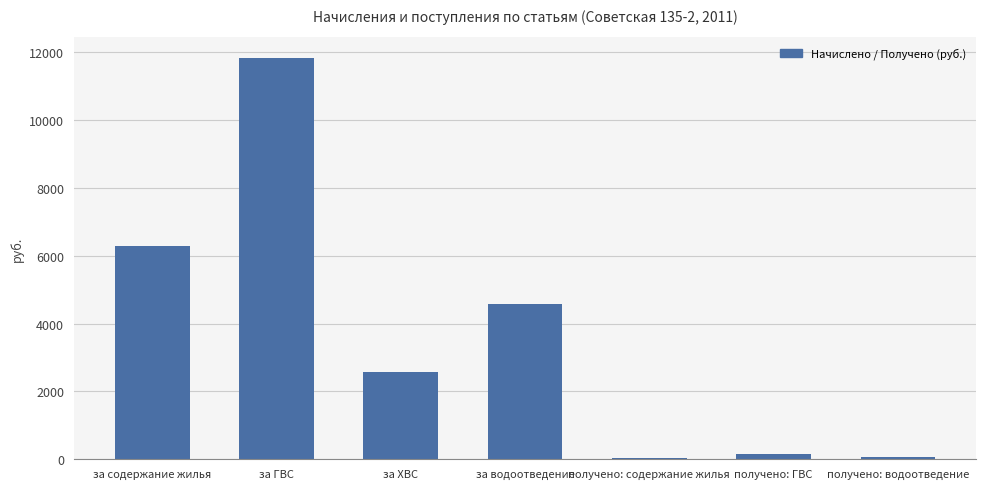

The value at за ХВС is 4201.4. True or false?

False